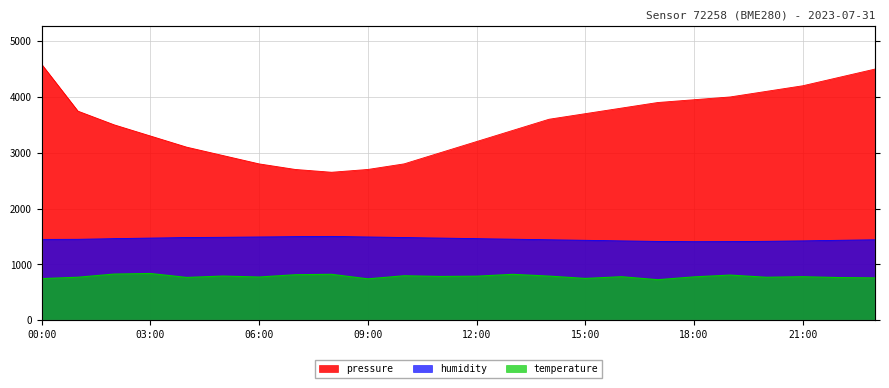

How many lines are shown in the chart?

3